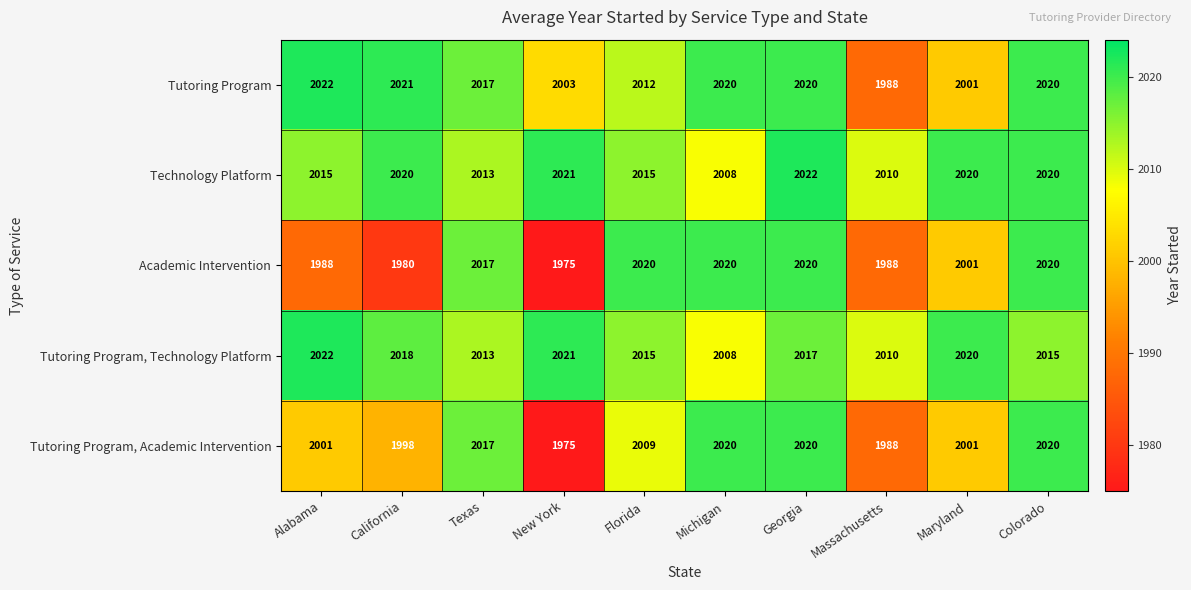

What is the minimum value shown in the chart?

1975